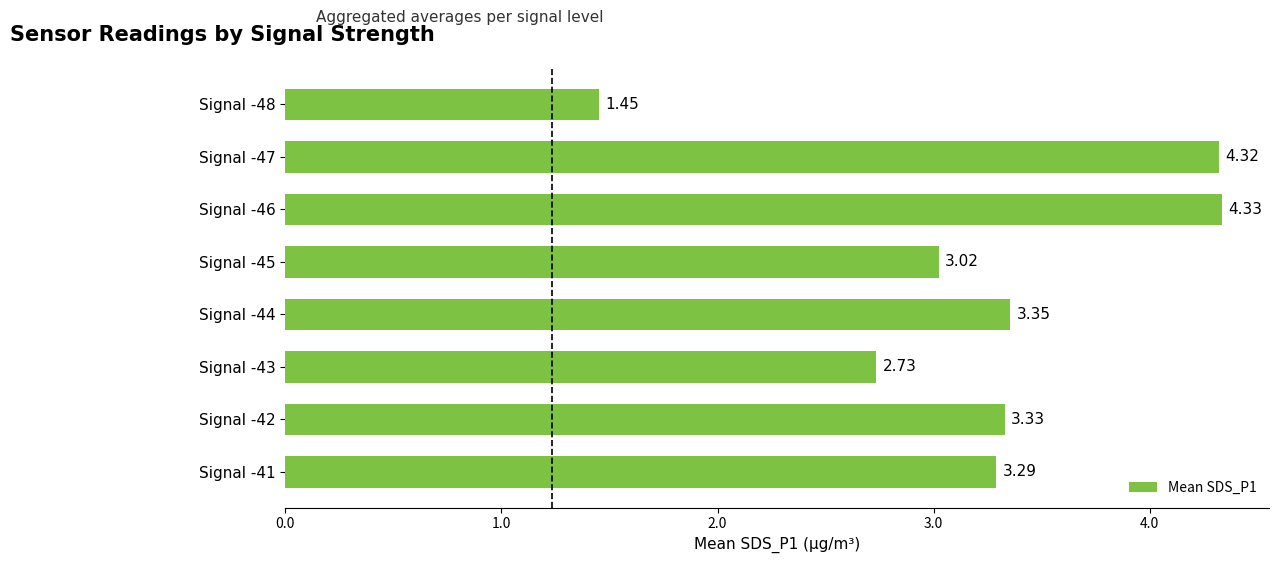

What is the ratio of the value at Signal -44 to the value at Signal -42?

1.0